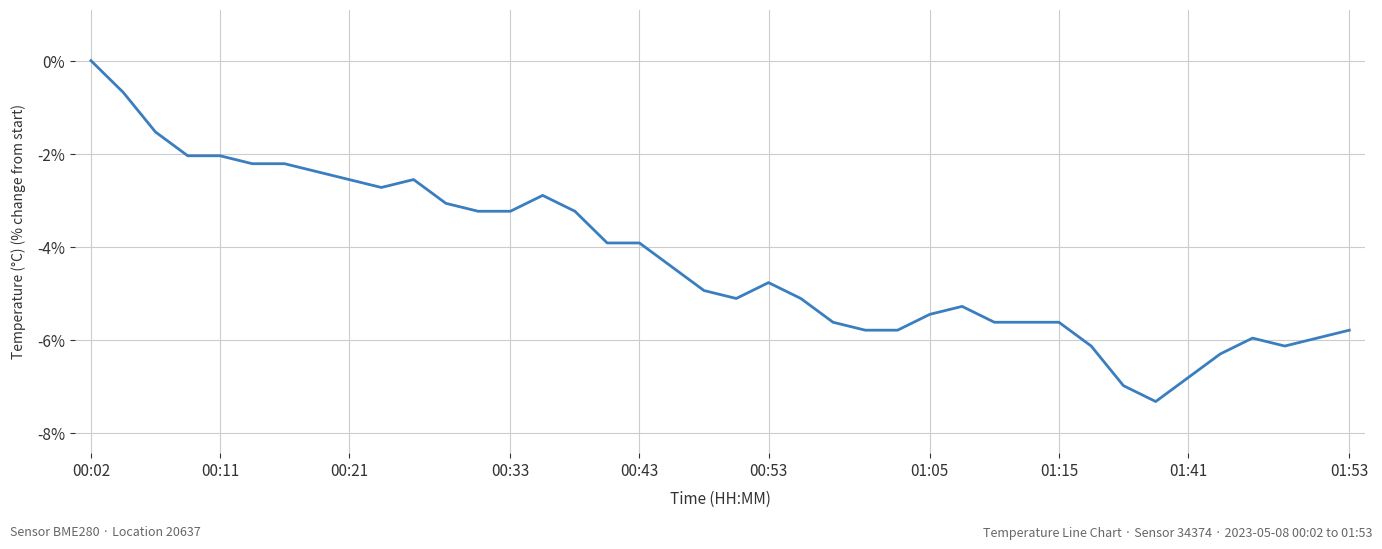

What is the minimum value shown in the chart?

-7.3